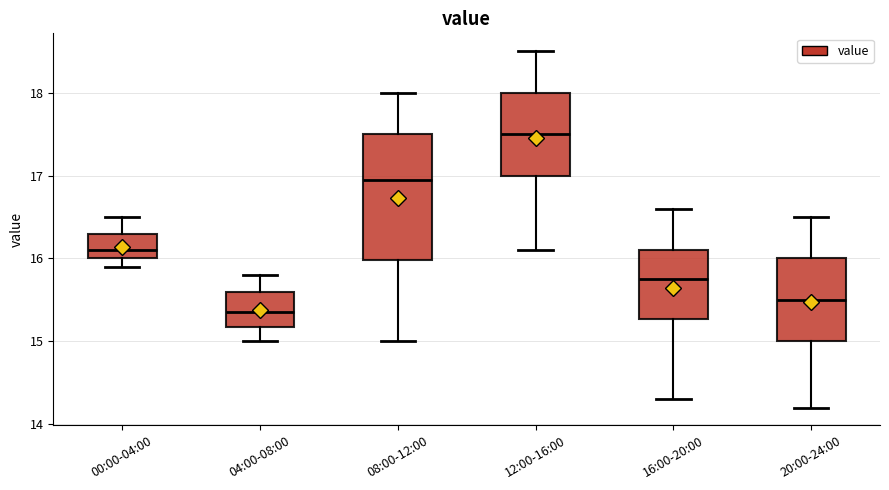

Where does the upper whisker of the box for 20:00-24:00 end on the y-axis? The values are not printed on the chart, so give them approximately, as read against the axis.

16.5